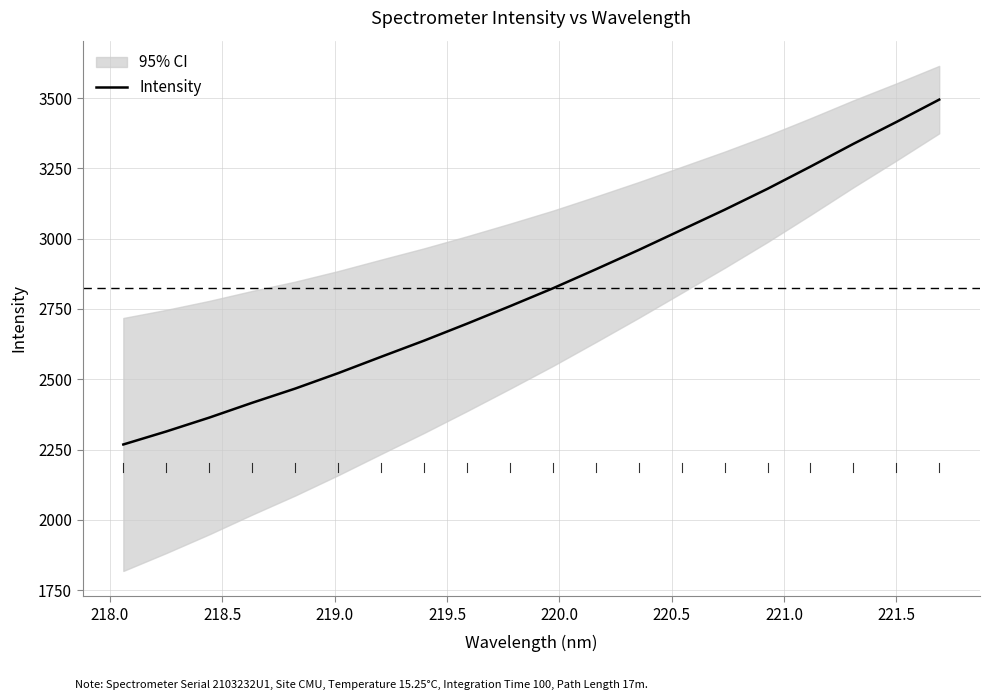

Is this an area chart (filled region under the line)?

No